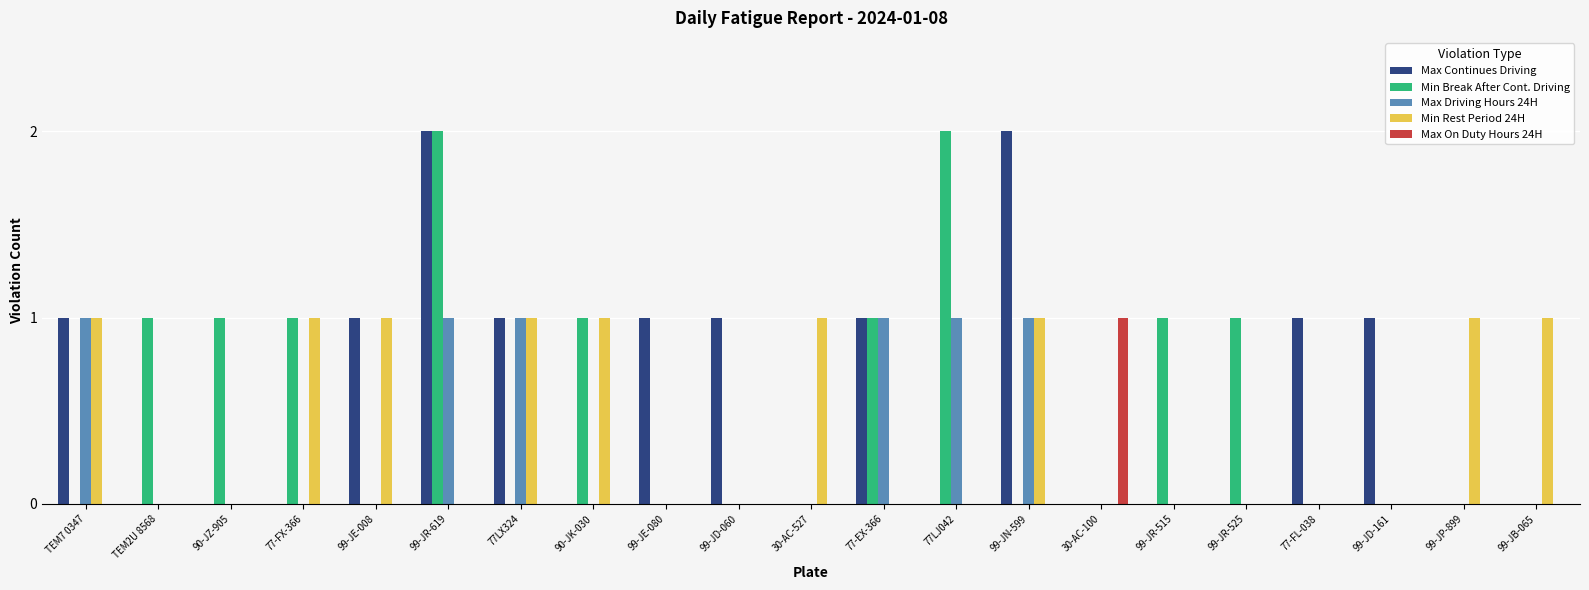

What is the average value of the Min Break After Cont. Driving series?

1